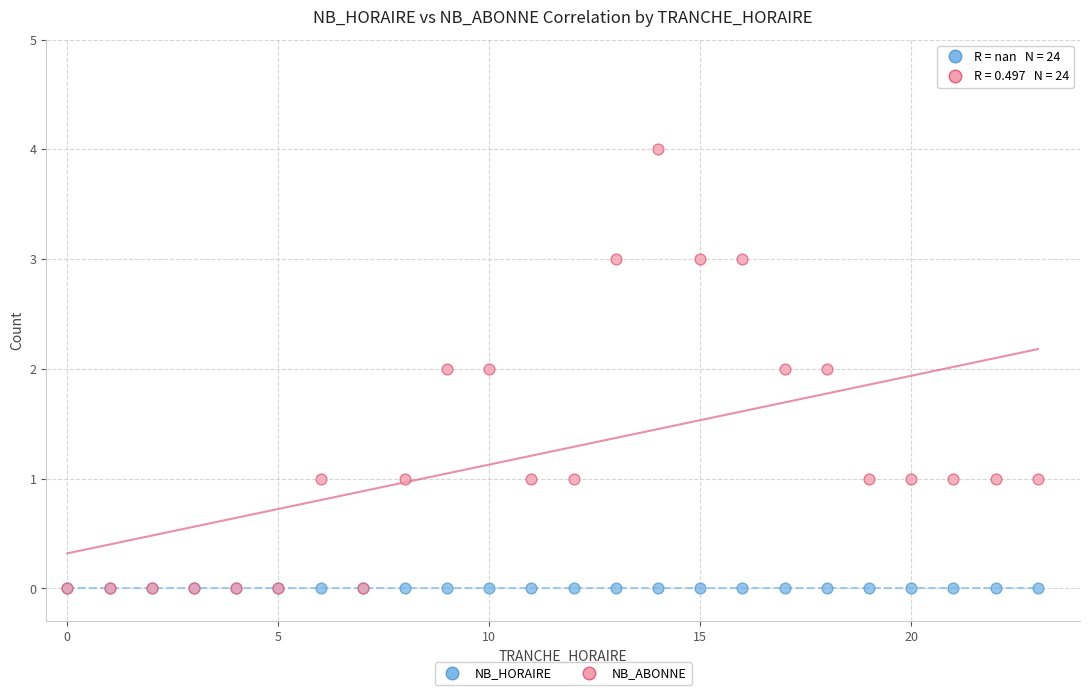

Which series contains the highest Y value?

NB_ABONNE